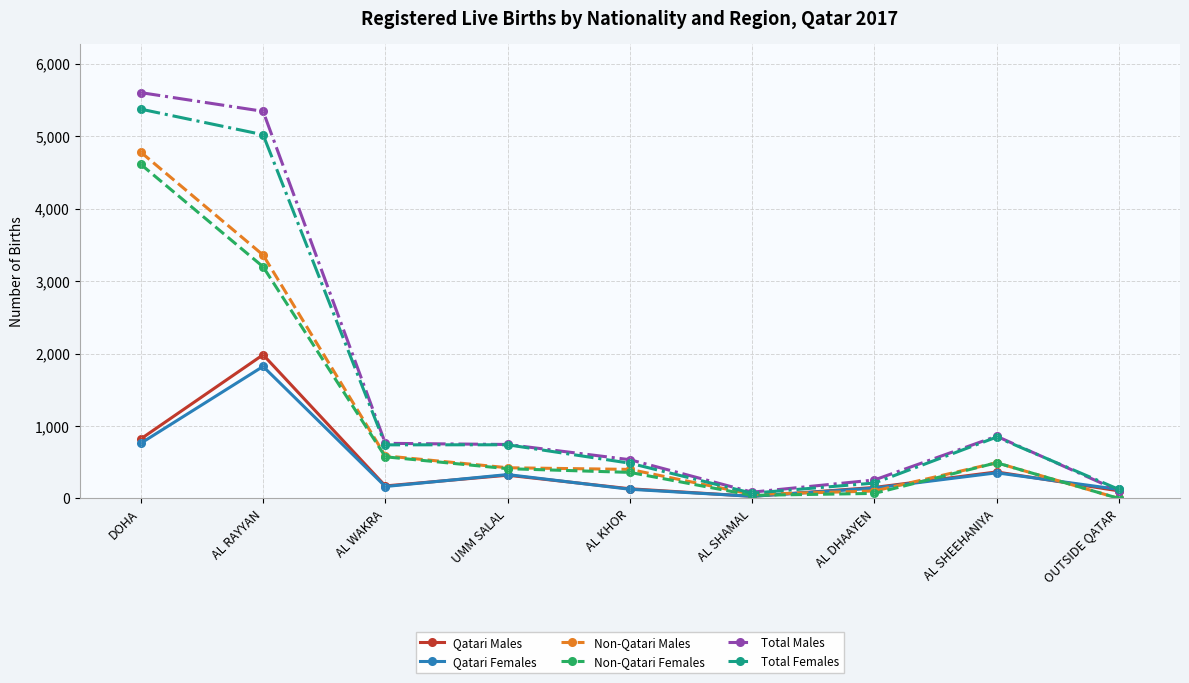

What is the greatest value displayed?

5600